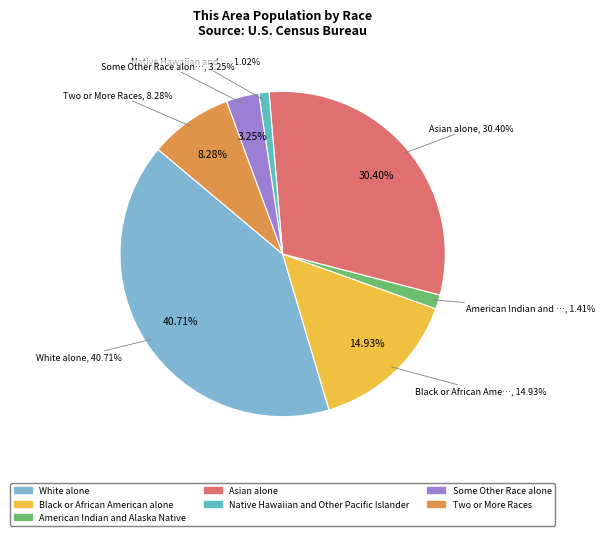

How many slices are in this pie chart?

7